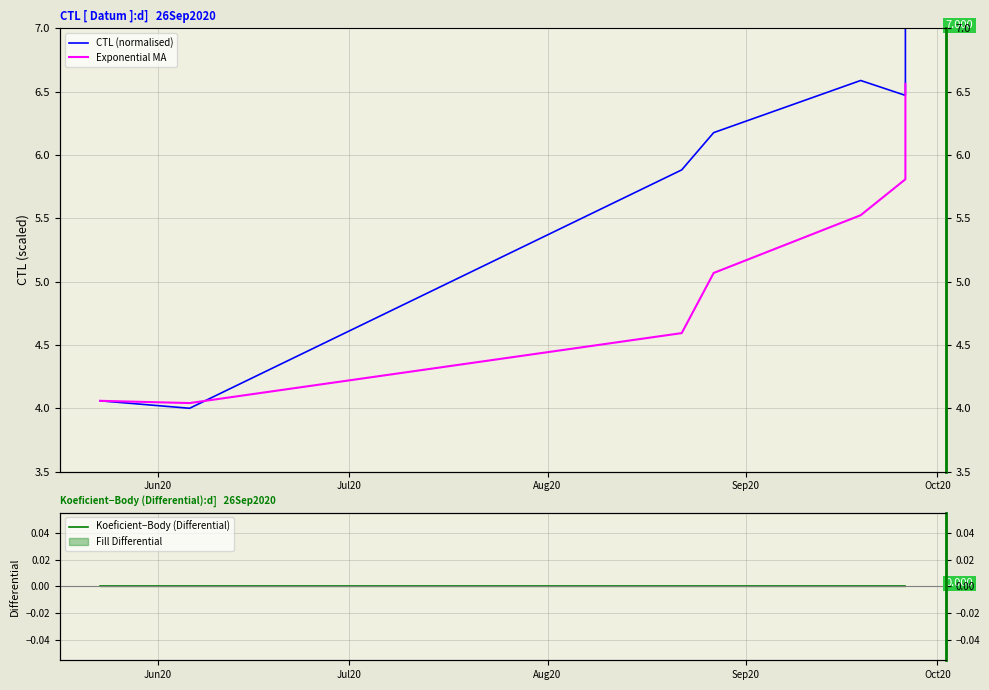

True or false: Exponential MA and Koeficient−Body (Differential) intersect in this chart.

False